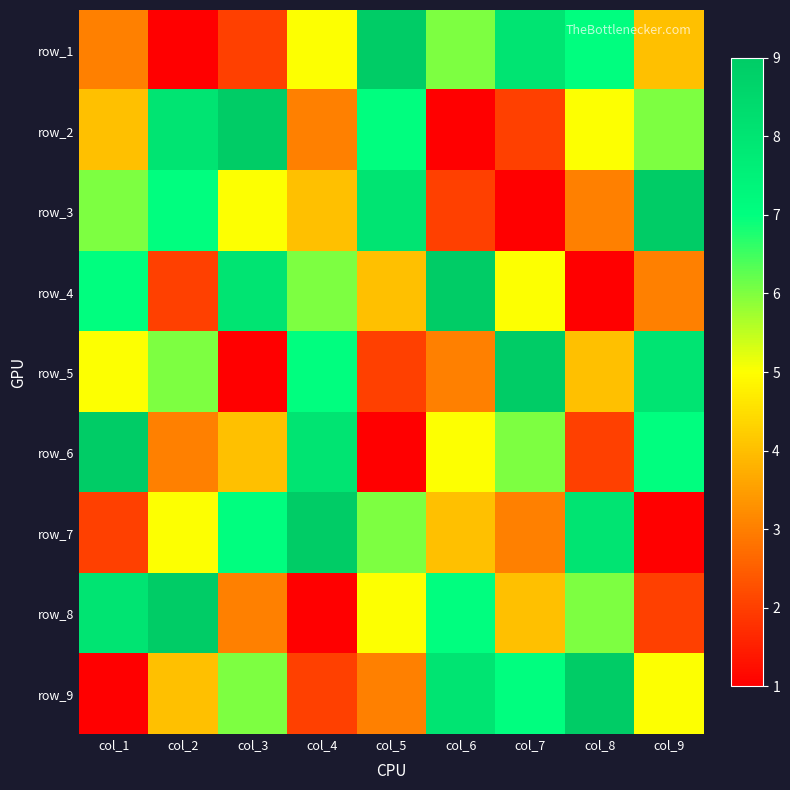

The value of row_3 at col_6 is 13. True or false?

False